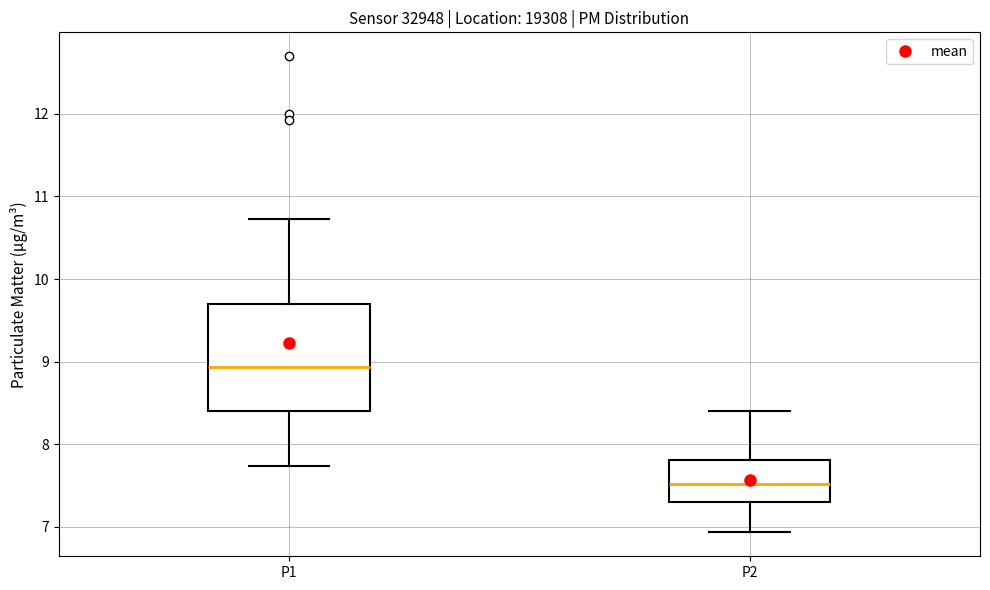

Reading left to right, read every box against the y-axis: the position of its median line, the range the box covers, and the ends of its whiskers. The values are not printed on the chart, so give them approximately, as read against the axis.

P1: median 8.9, box 8.4 to 9.7, whiskers 7.7 to 10.7
P2: median 7.5, box 7.3 to 7.8, whiskers 6.9 to 8.4